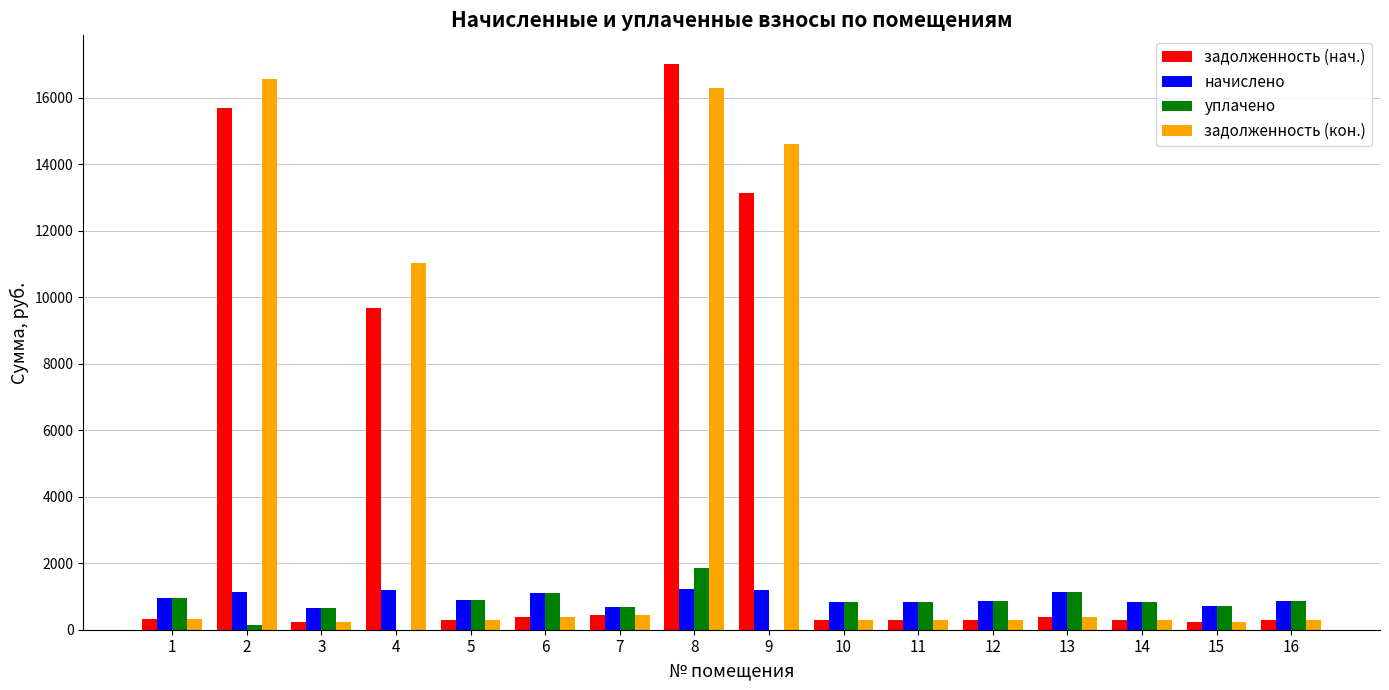

Is it true that начислено equals 1105.9 at 6?

True